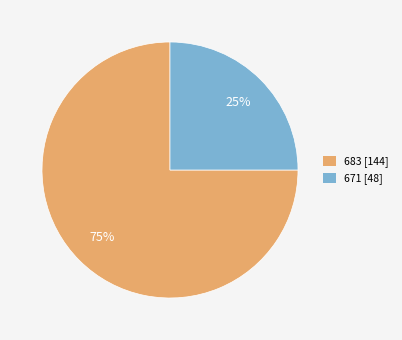

To the nearest percent, what percentage of the pie is 671?

25%